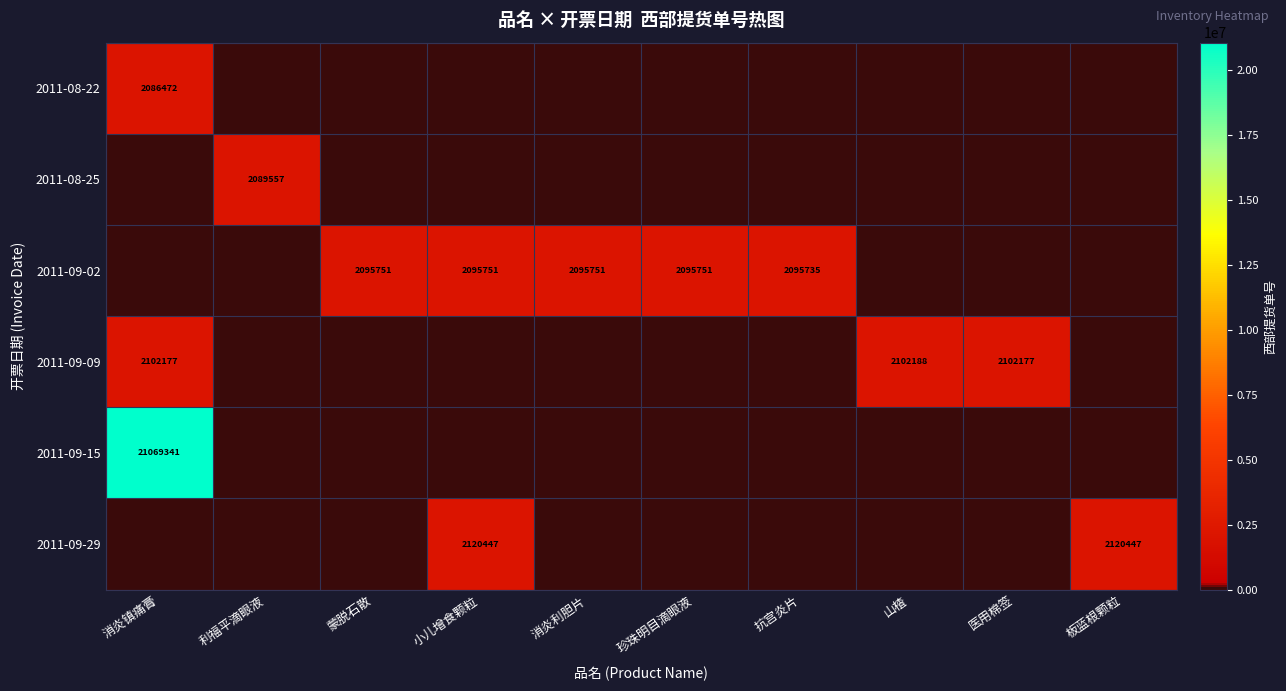

What is the difference between the maximum and minimum values in the 2011-09-15 series?

21069341